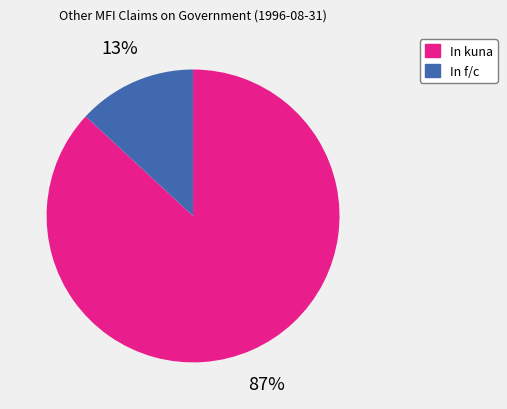

Do In kuna and In f/c together represent more than half of the pie?

Yes